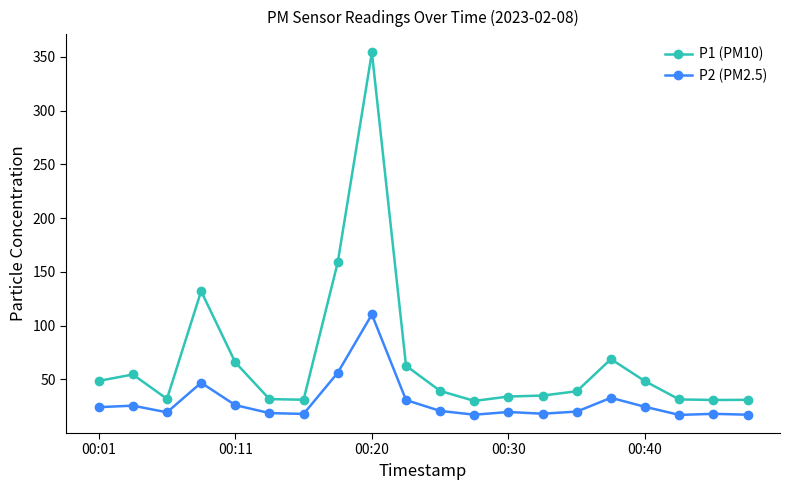

What is the difference between the second highest and second lowest values in the P2 (PM2.5) series?

39.0